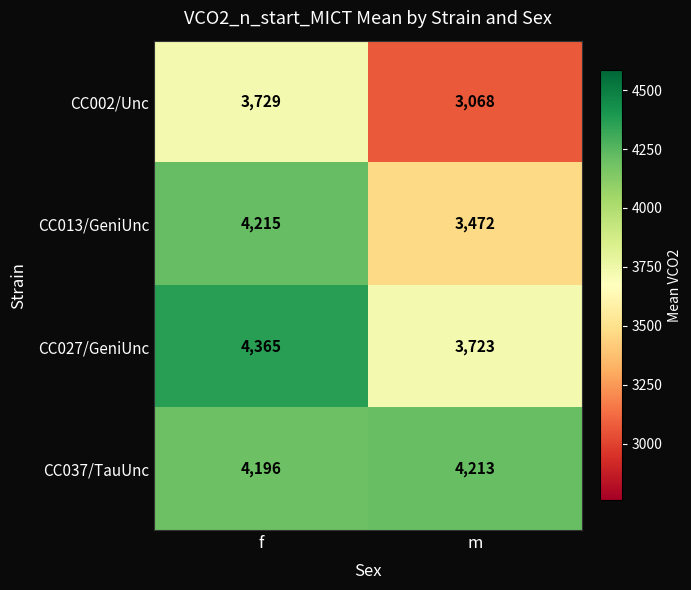

The CC013/GeniUnc series shows 3472 at m. True or false?

True